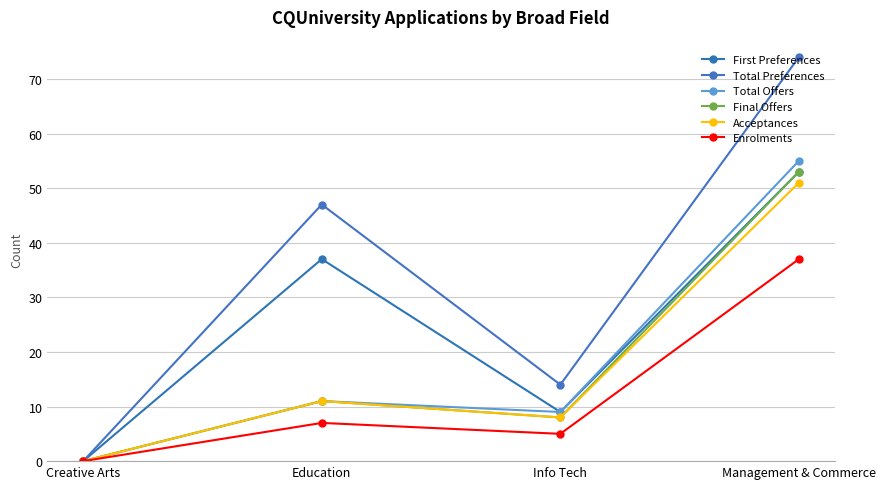

What value does the Acceptances series have at Management & Commerce, to the nearest 10?

50